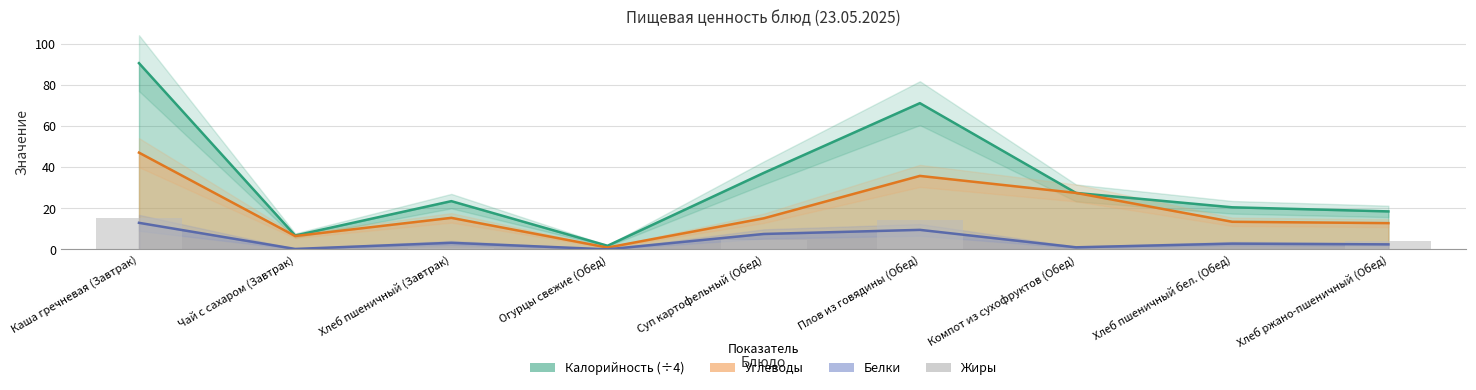

True or false: the data shows 9.4 at Чай с сахаром (Завтрак).

False